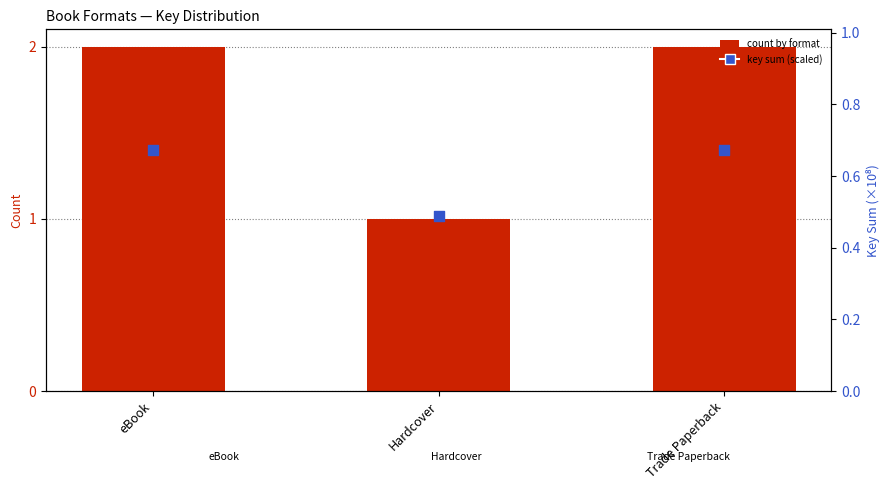

Which series contains the highest Y value?

Count by Format